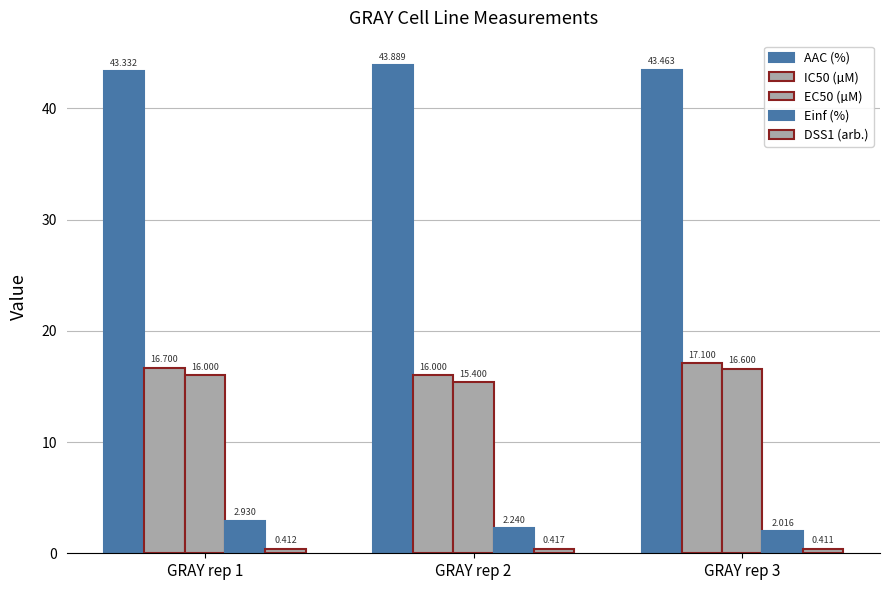

How many bars are there in total?

15